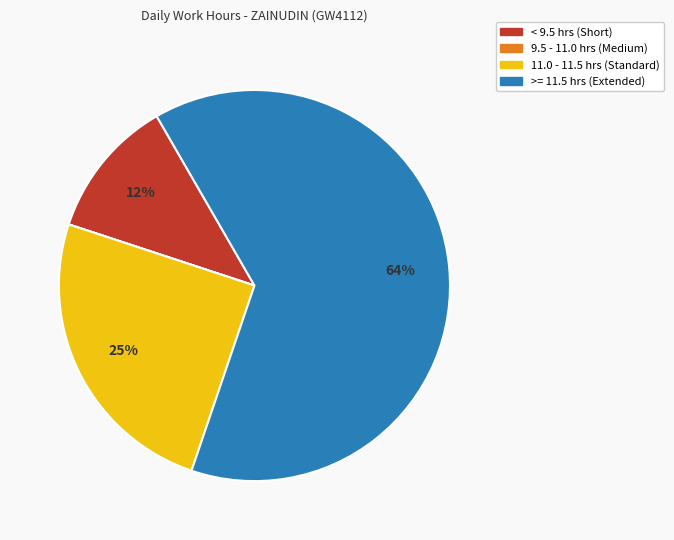

To the nearest percent, what is the average slice percentage?

25%